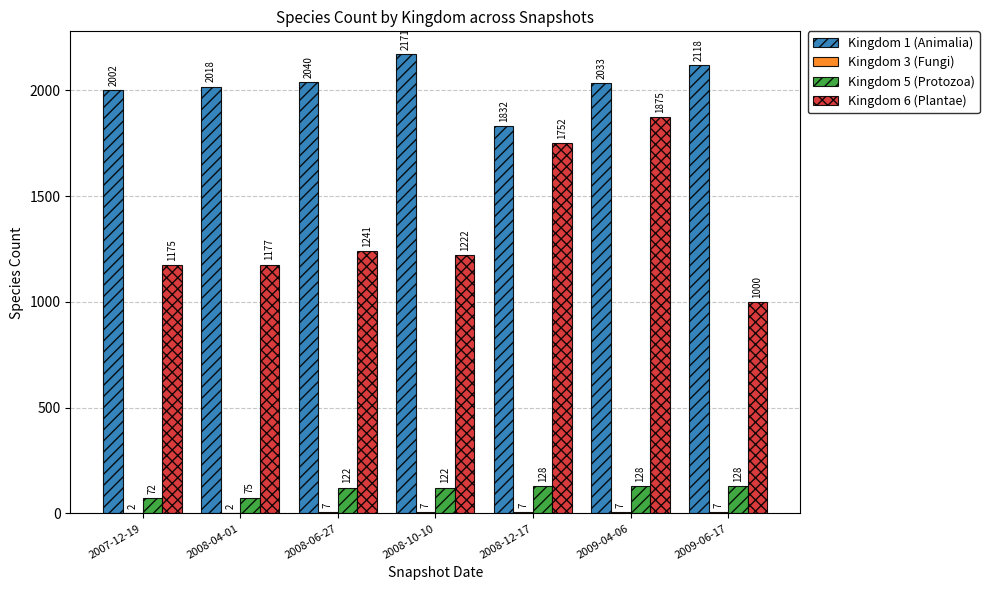

Which series has the largest total across all categories?

Kingdom 1 (Animalia)